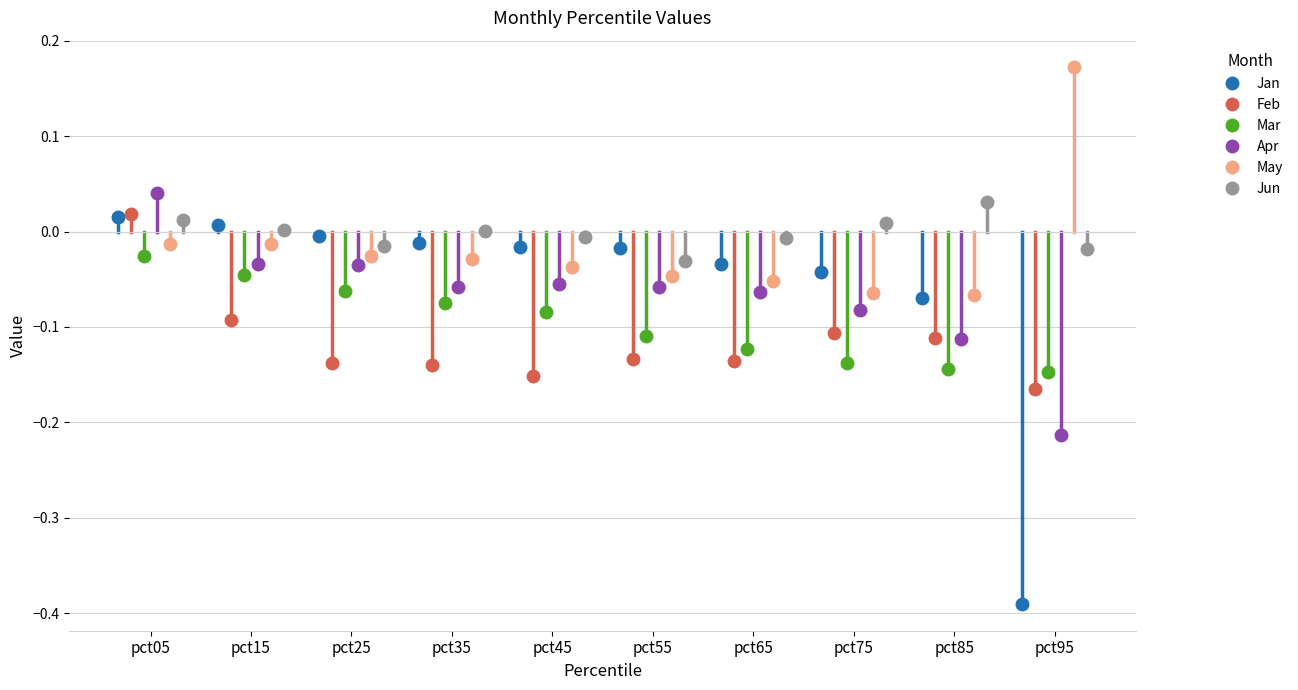

At which category does the chart reach its peak across all series?

pct95